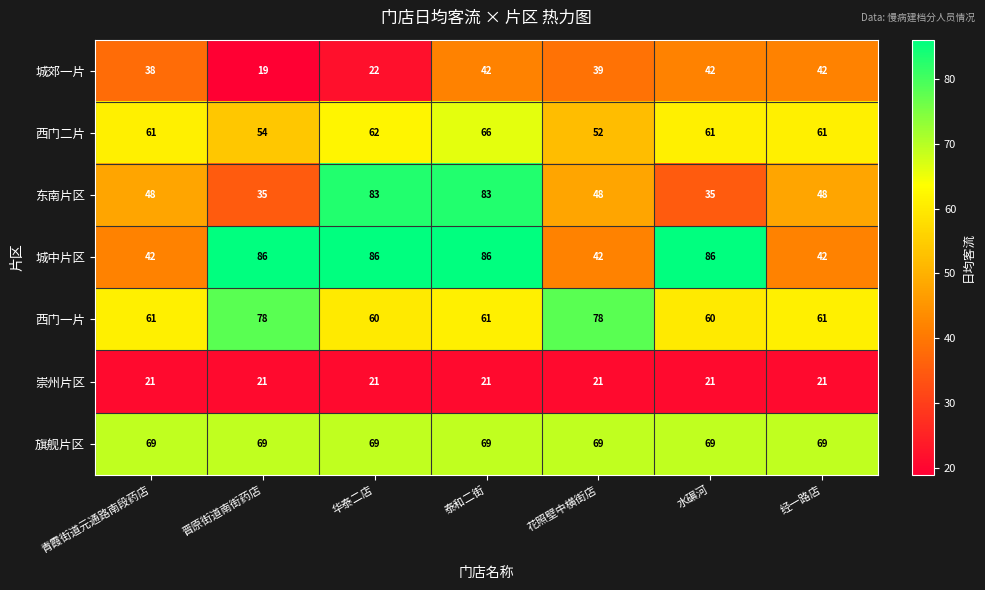

At how many categories does at least one series exceed 58?

7